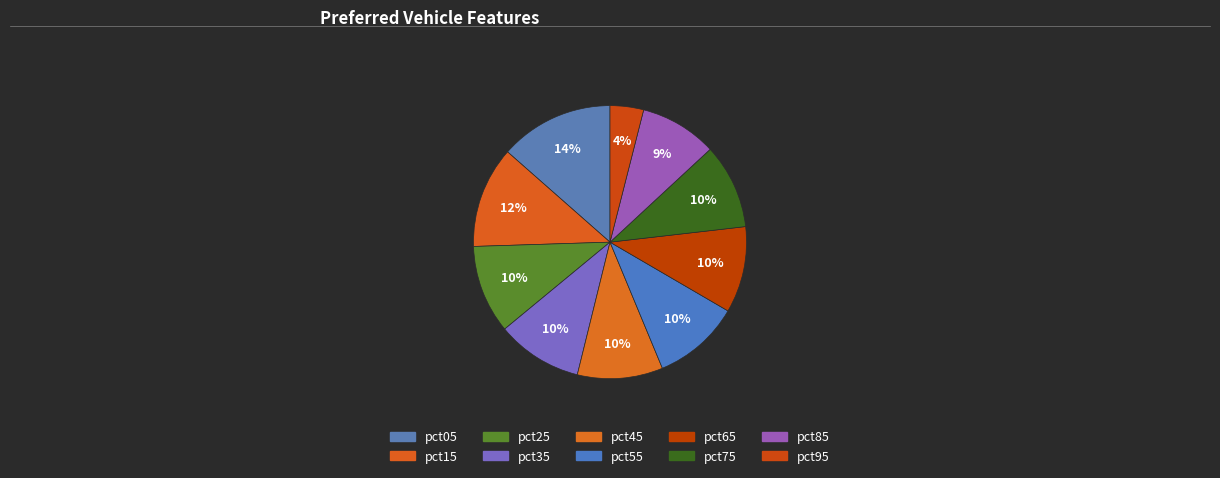

What is the smallest slice in the pie chart?

pct95